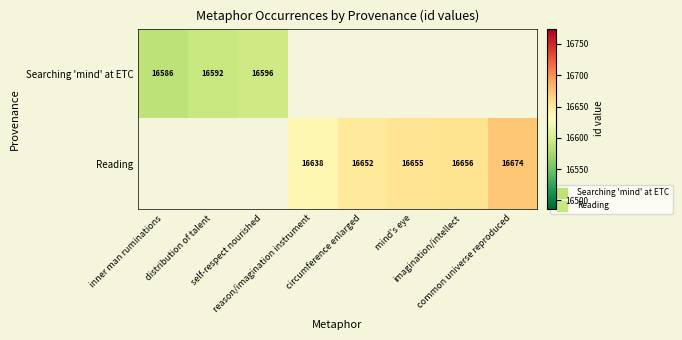

True or false: Searching 'mind' at ETC has a value of 4805.0 at inner man ruminations.

False